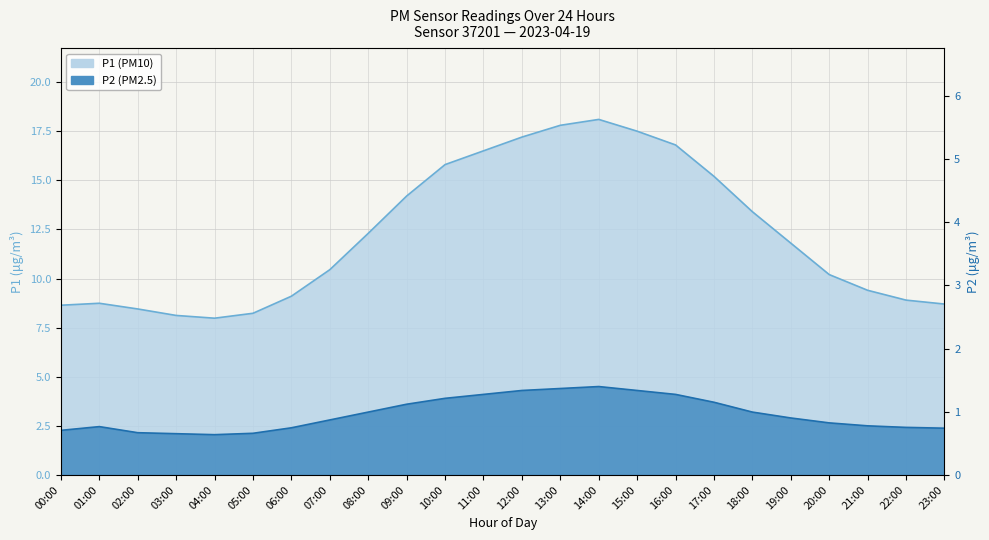

Where is P1 nearest to the value 13?

18:00